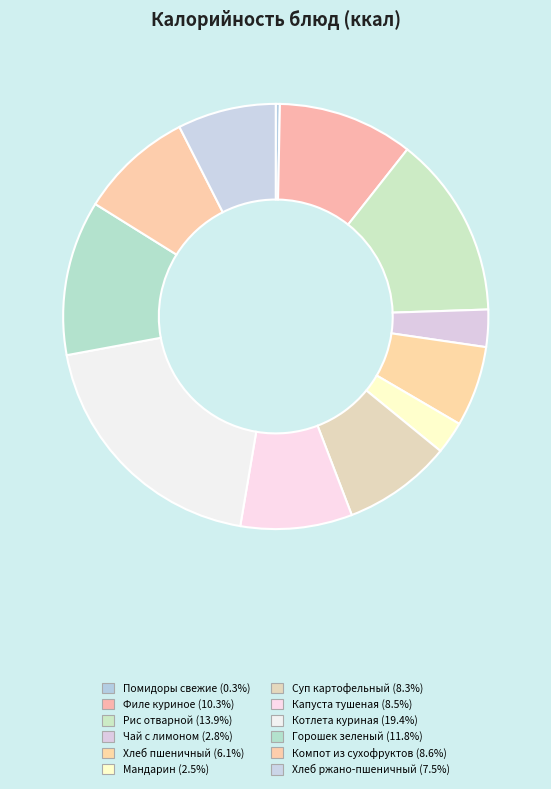

How many segments does this pie chart have?

12